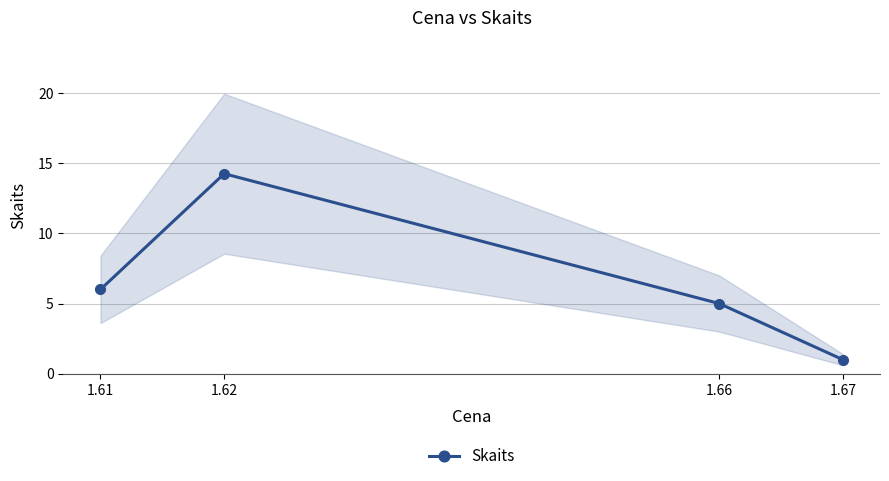

What is the value of the 4th point from the left?

1.0